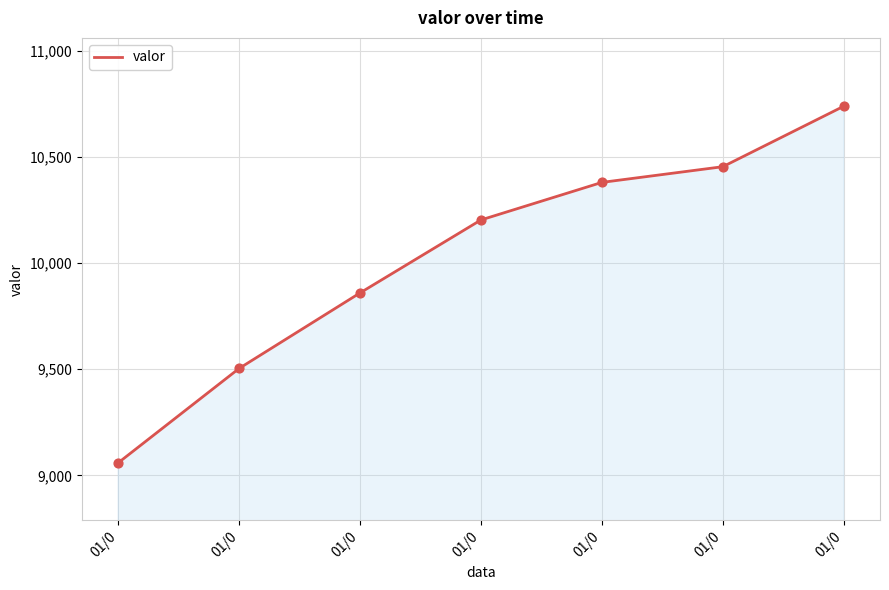

Between 01/0 and 01/0, which is larger?

01/0